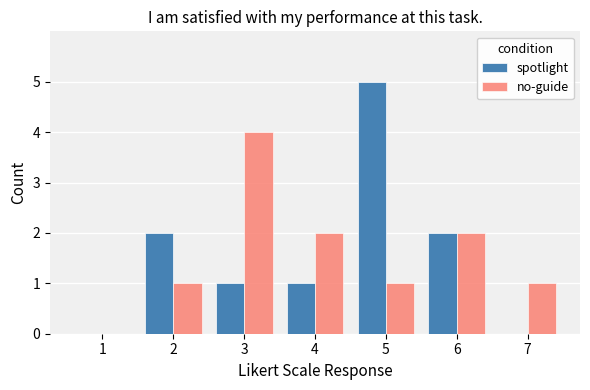

What are all the series names shown in the legend?

spotlight, no-guide